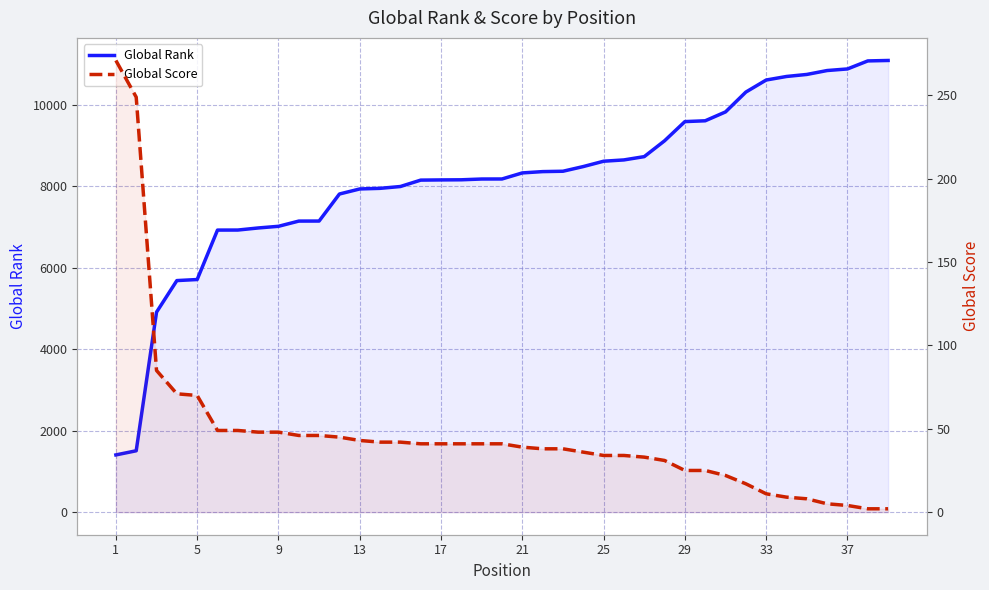

What are all the series names shown in the legend?

Global Rank, Global Score